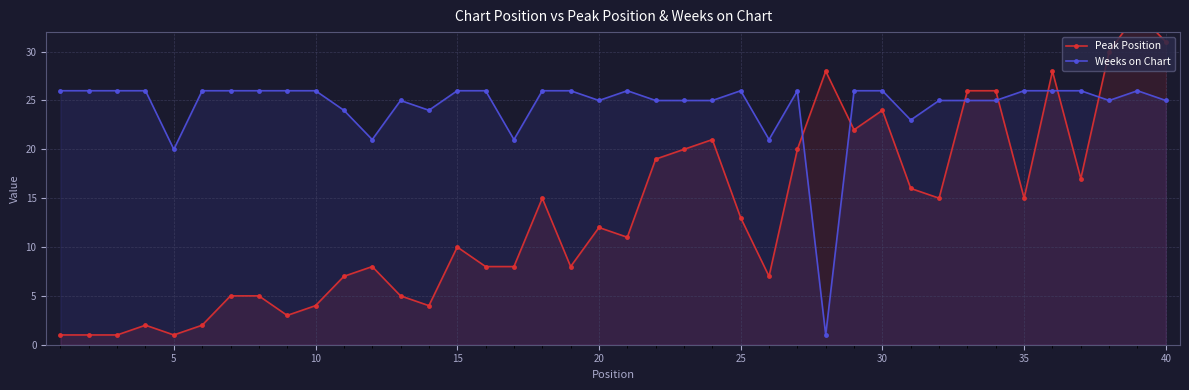

At which label is Weeks on Chart closest to 13?

5